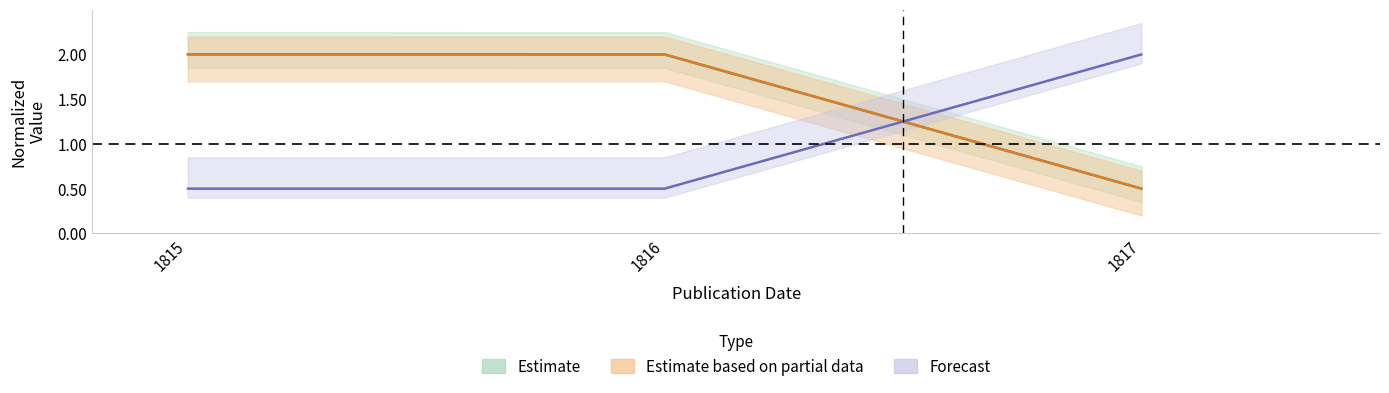

Where is Printing_Lat nearest to the value 1?

1817